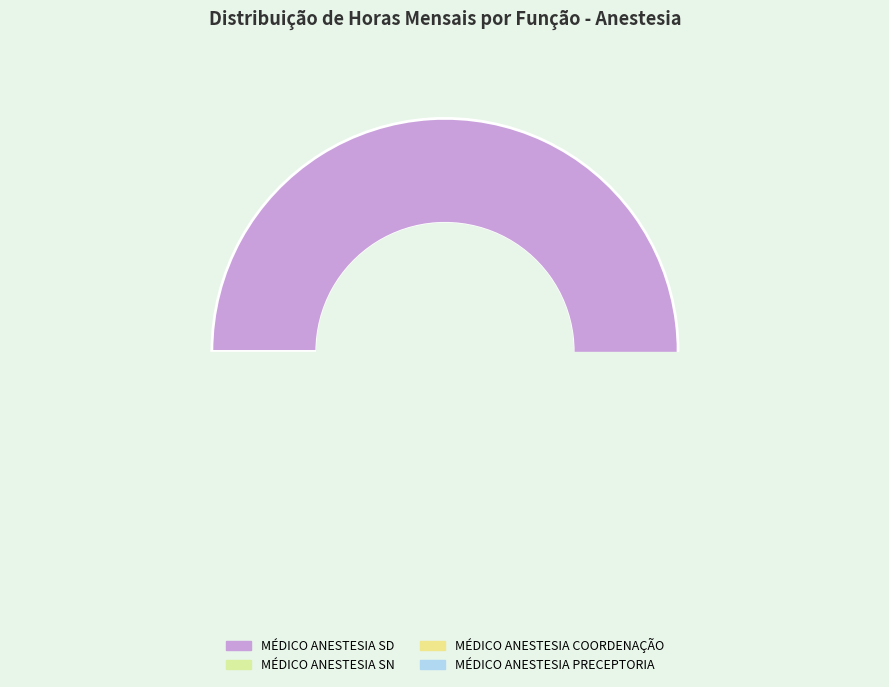

To the nearest percent, what percentage of the pie is MÉDICO ANESTESIA COORDENAÇÃO?

3%